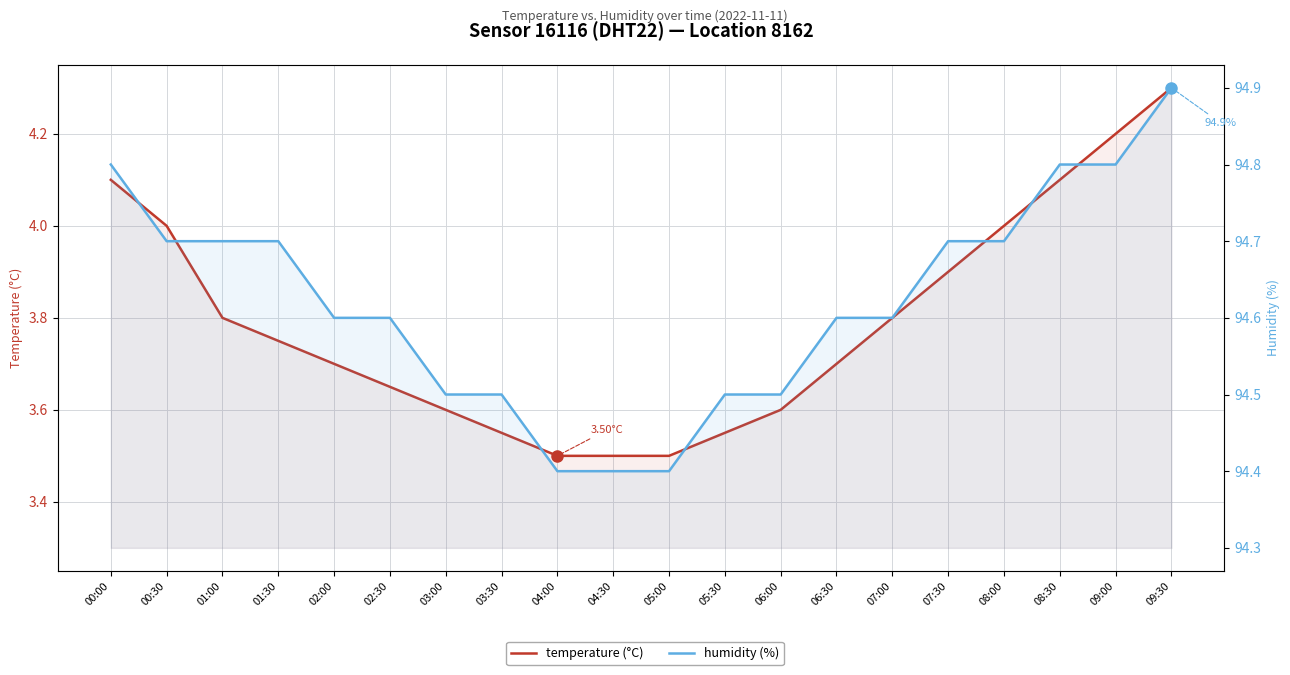

What is the highest value of the temperature (°C) series?

4.3